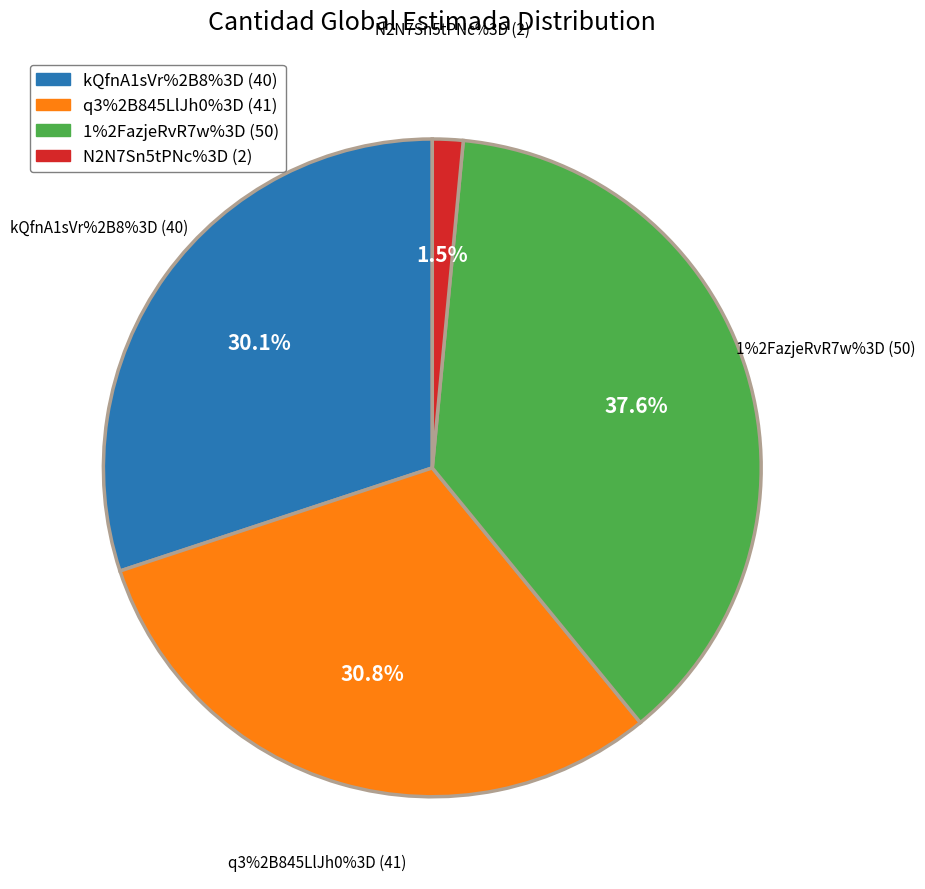

The N2N7Sn5tPNc%3D slice represents 13% of the pie. True or false?

False